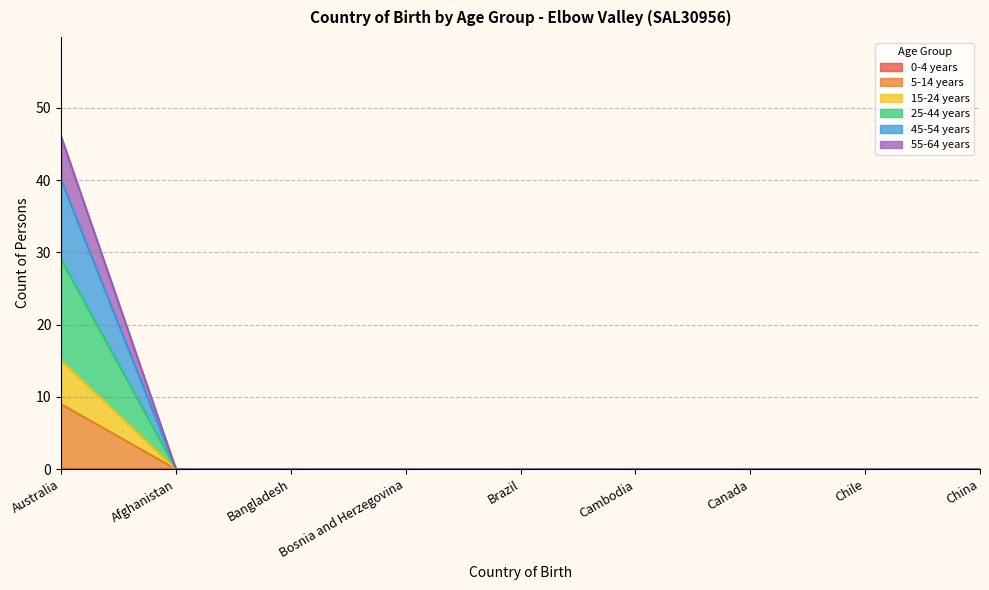

How many 15-24 years values are between 0 and 1?

8